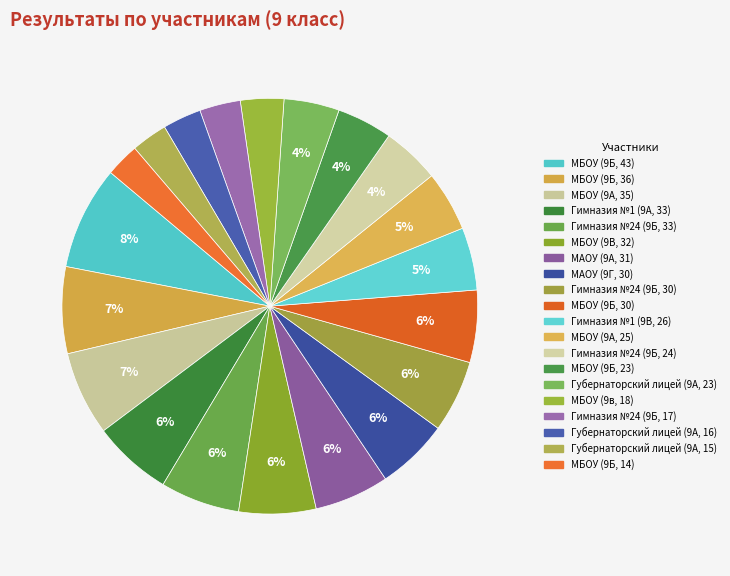

How many slices are in this pie chart?

20